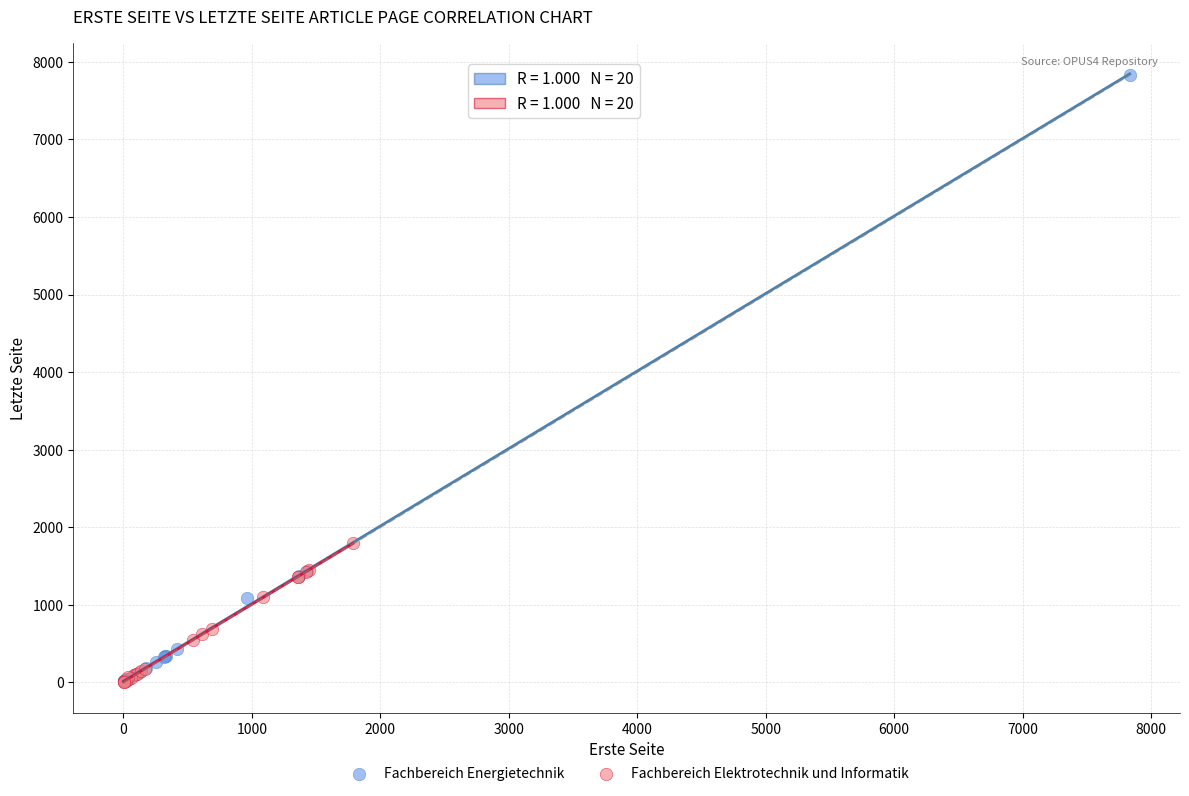

Which series has the widest spread of Y values?

Fachbereich Energietechnik